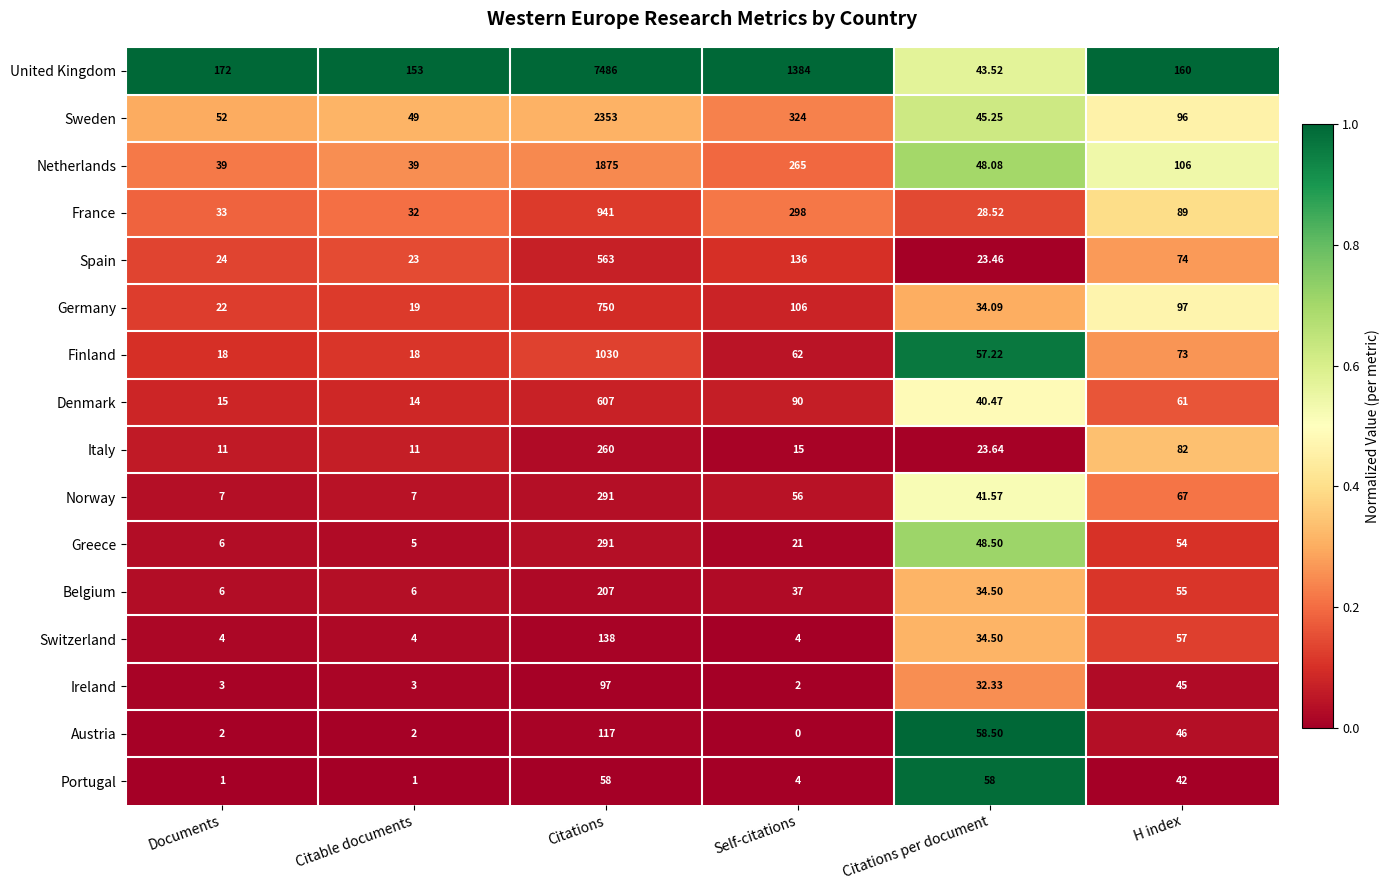

At which label does Switzerland first exceed 34?

Citations